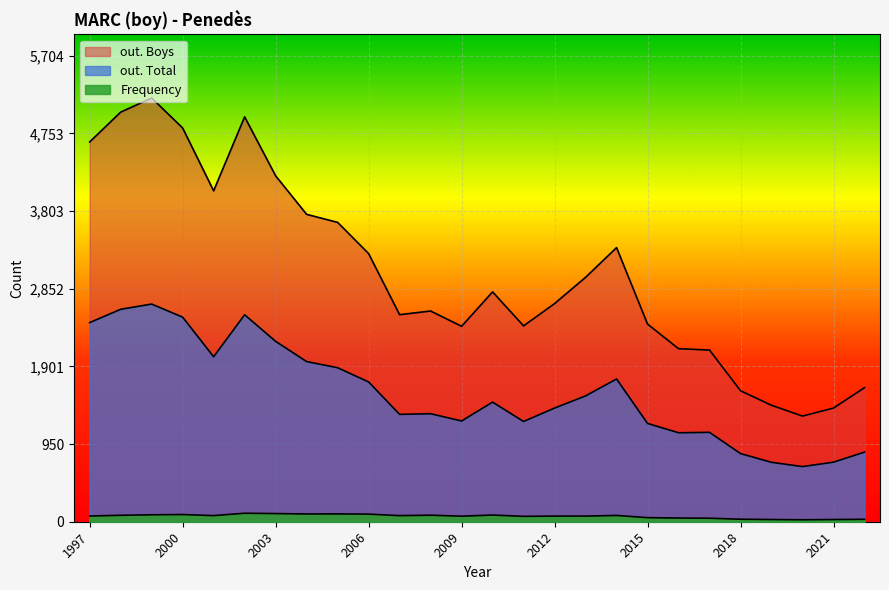

What value does the out. Boys series have at 2016?

2118